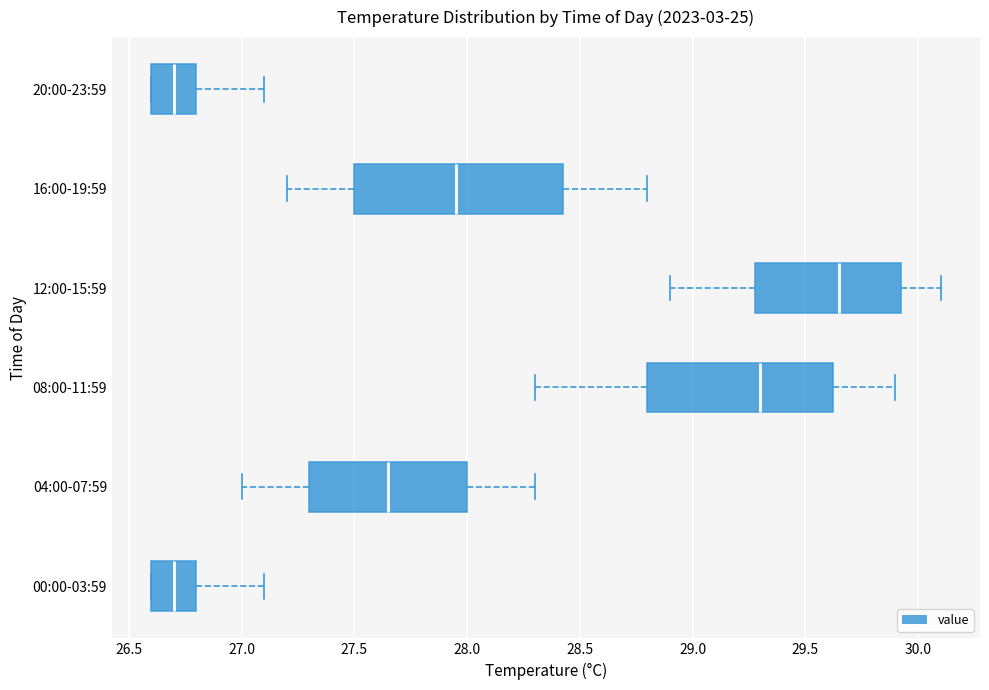

Reading bottom to top, transcribe this box plot: for each box, give where its median line is, the range the box spans, and where its two whiskers end, as read against the x-axis. The values are not printed on the chart, so give them approximately, as read against the axis.

00:00-03:59: median 26.70, box 26.60 to 26.80, whiskers 26.60 to 27.10
04:00-07:59: median 27.65, box 27.30 to 28.00, whiskers 27.00 to 28.30
08:00-11:59: median 29.30, box 28.80 to 29.65, whiskers 28.30 to 29.90
12:00-15:59: median 29.65, box 29.30 to 29.95, whiskers 28.90 to 30.10
16:00-19:59: median 27.95, box 27.50 to 28.45, whiskers 27.20 to 28.80
20:00-23:59: median 26.70, box 26.60 to 26.80, whiskers 26.60 to 27.10